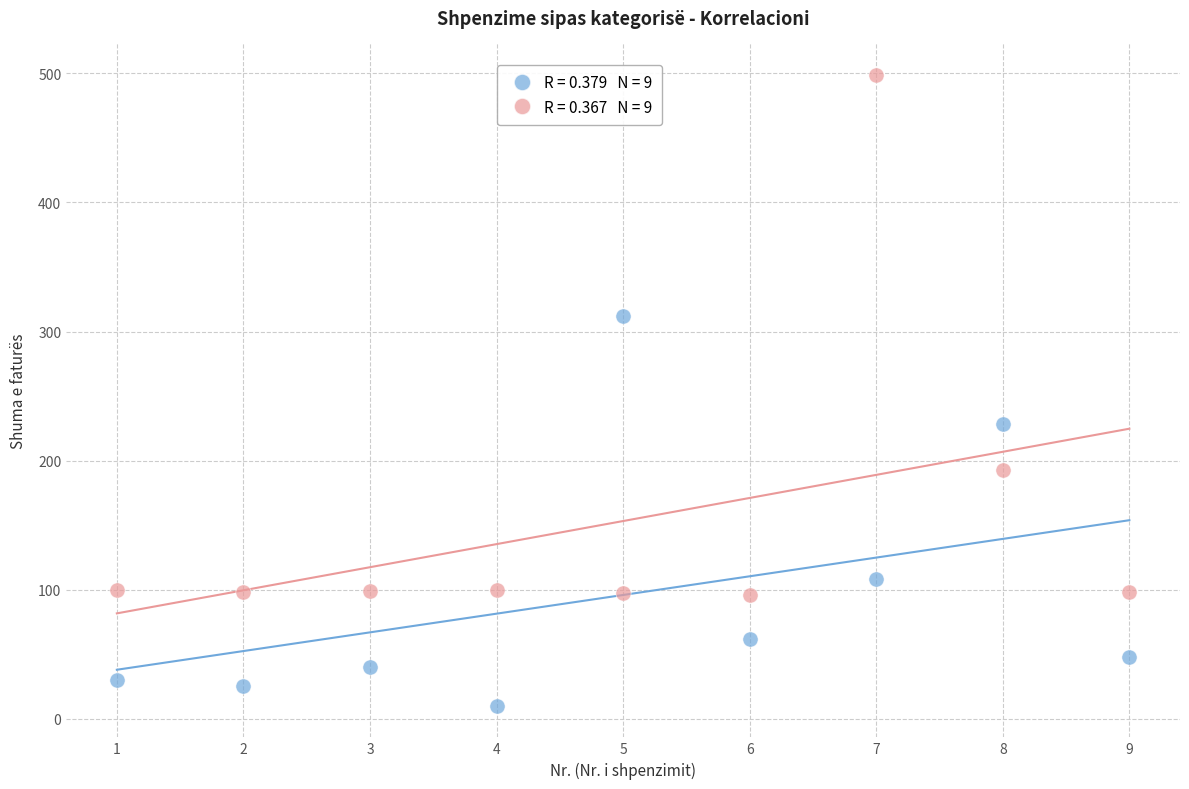

Across all data points, what is the range of X values (max minus min)?

8.0